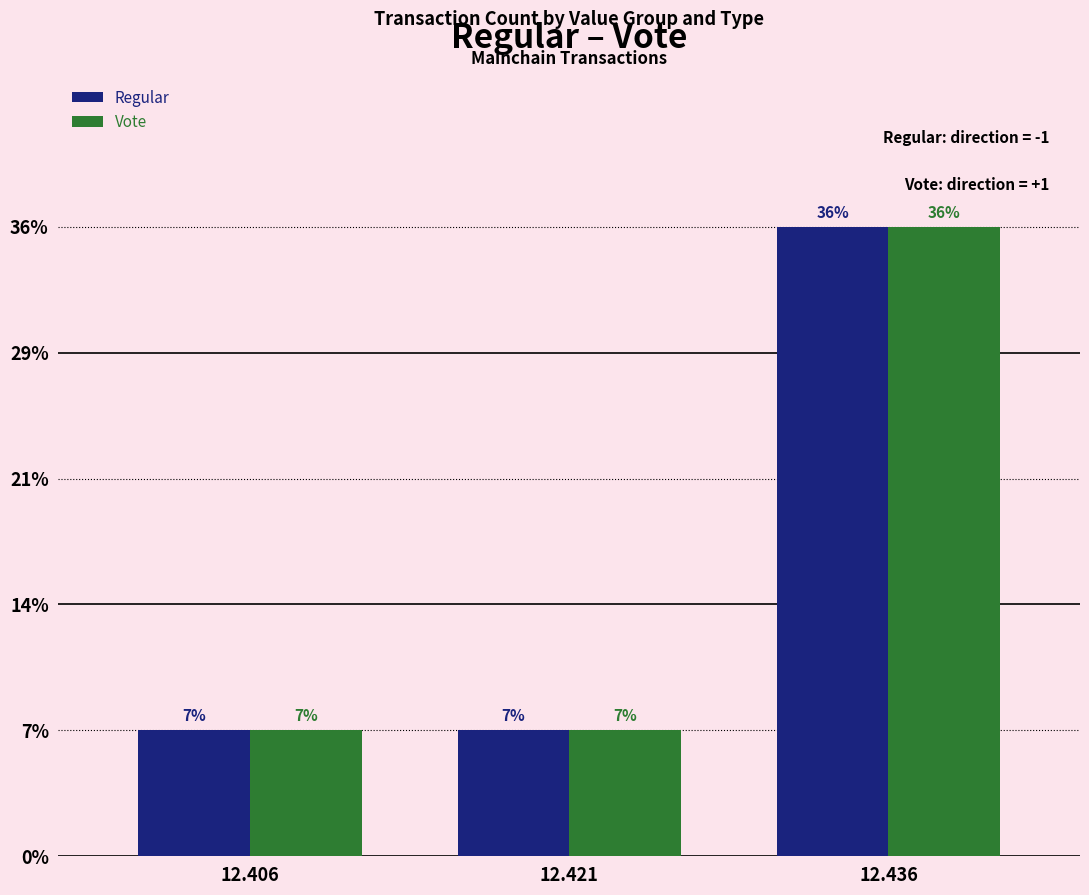

What are all the series names shown in the legend?

Regular, Vote